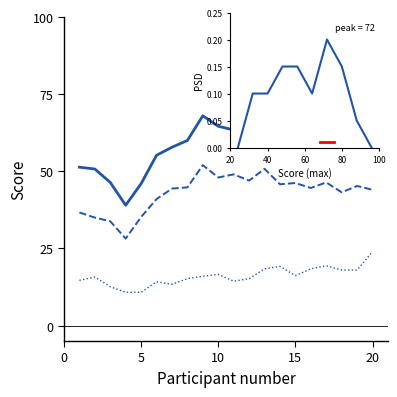

What is the sum of all values?

1.0